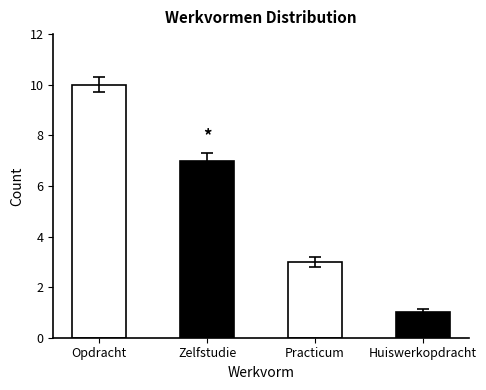

Are the bars grouped side by side (vs. stacked)?

No